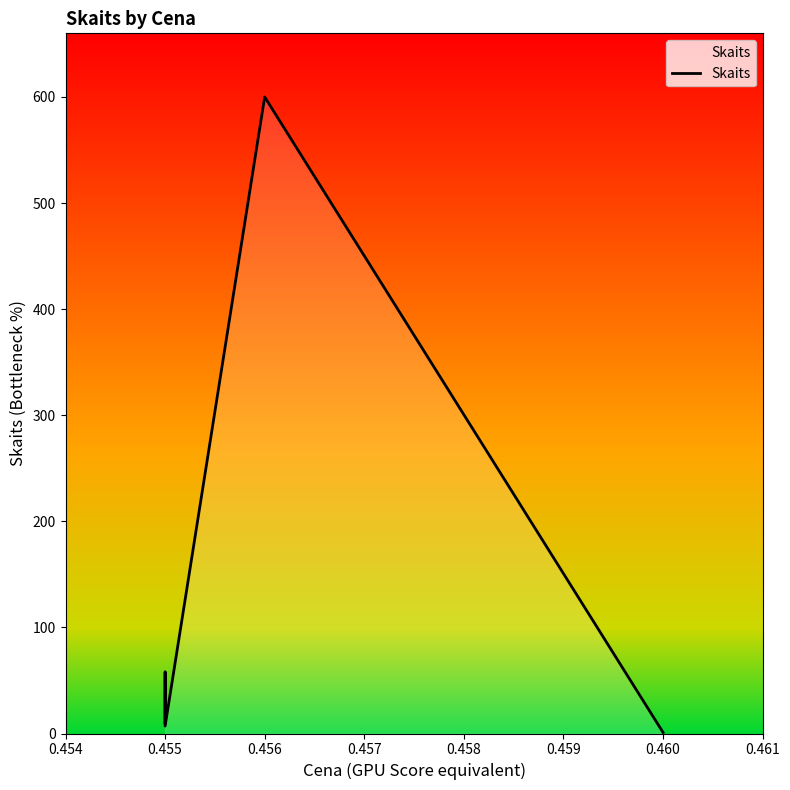

What is the maximum value shown in the chart?

600